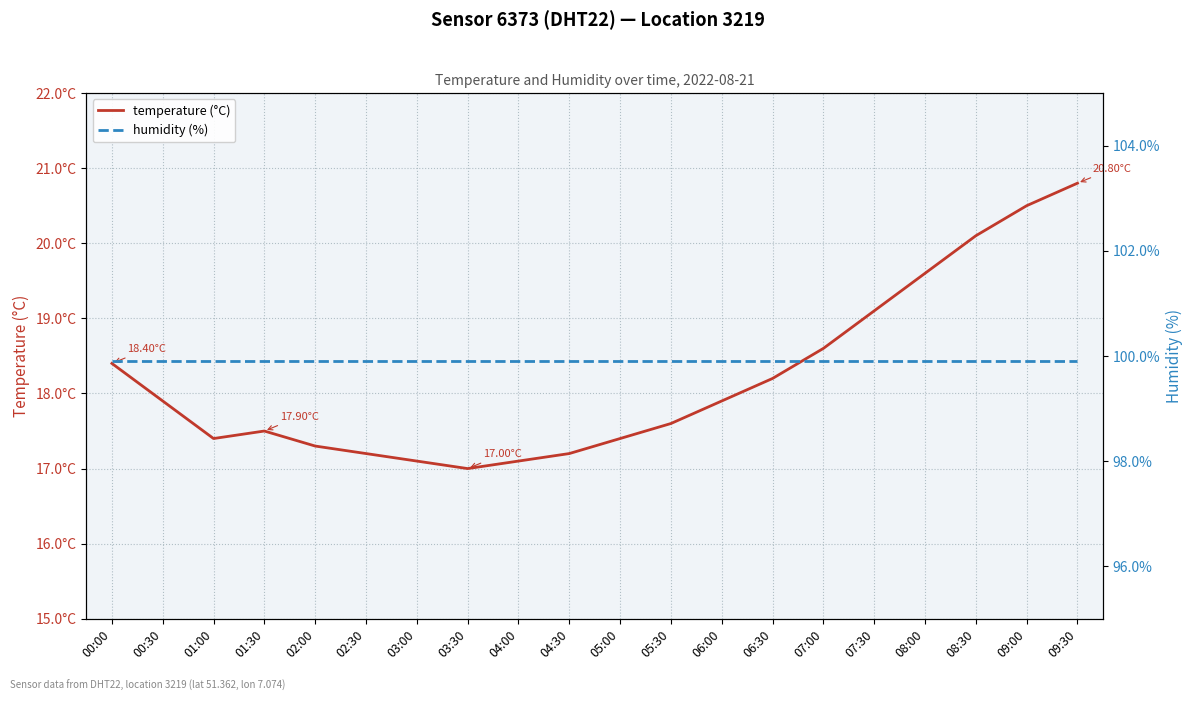

How many lines are shown in the chart?

2